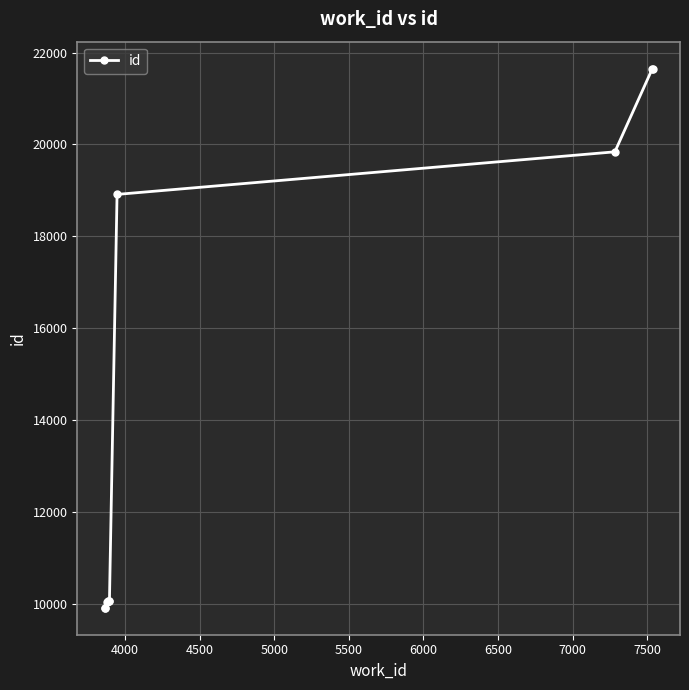

How many categories are shown in the chart?

10